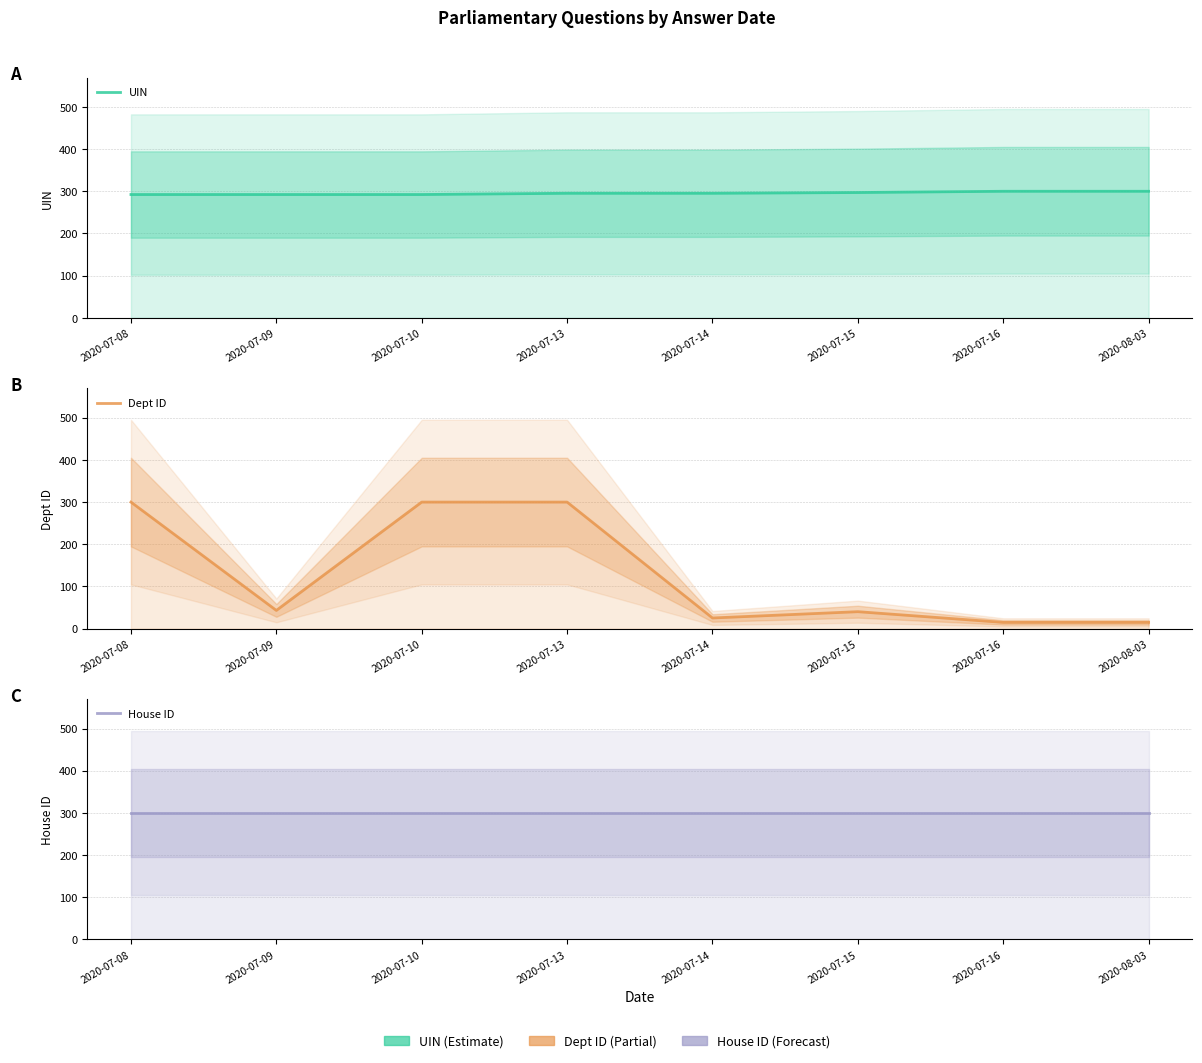

Which series has the widest spread of values?

Dept ID